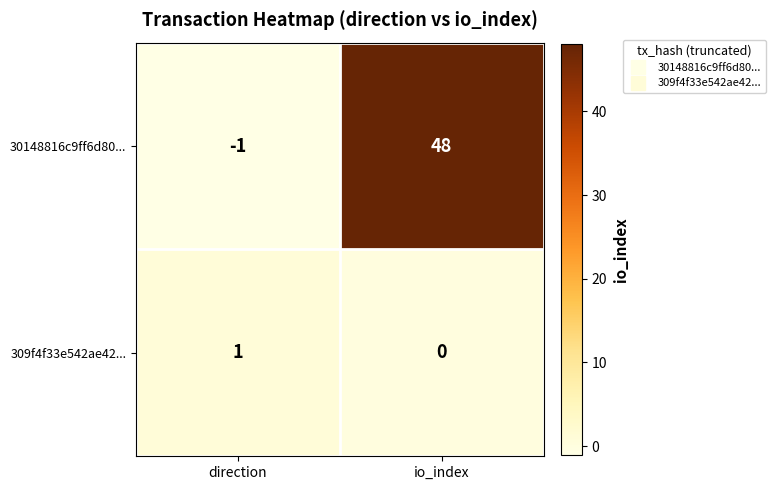

The 30148816c9ff6d80... series shows -1 at direction. True or false?

True